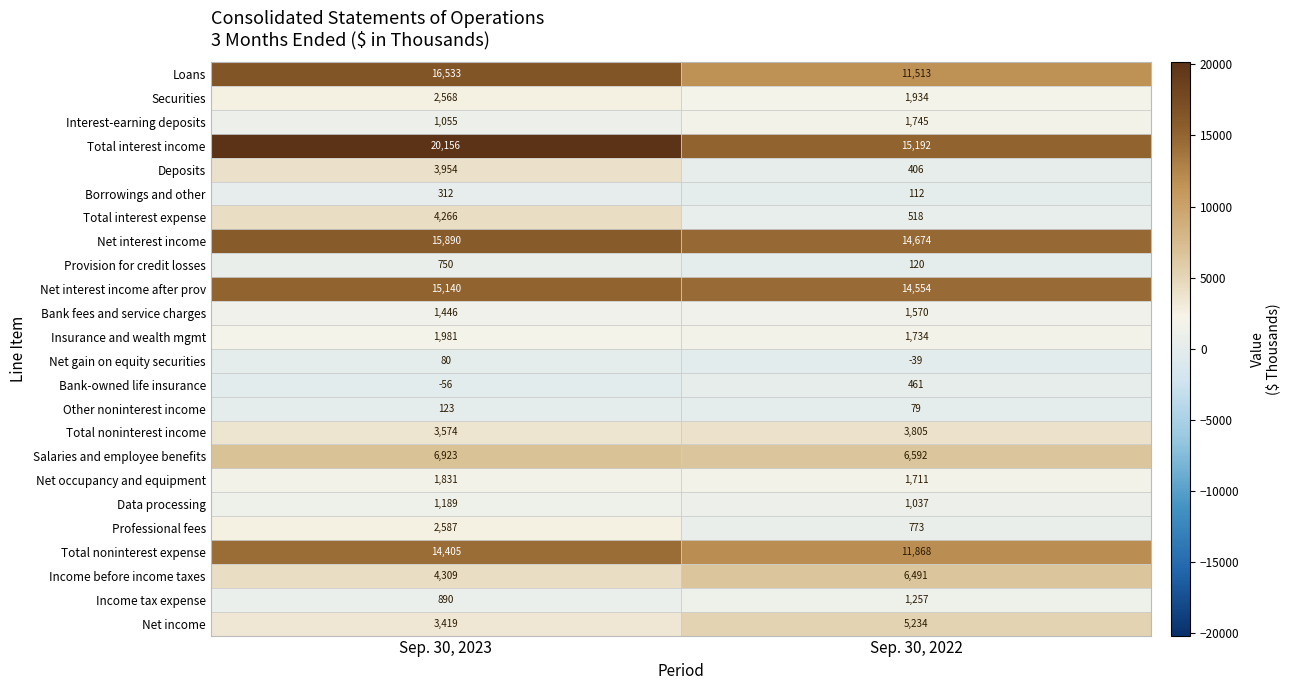

What is the smallest value displayed?

-56